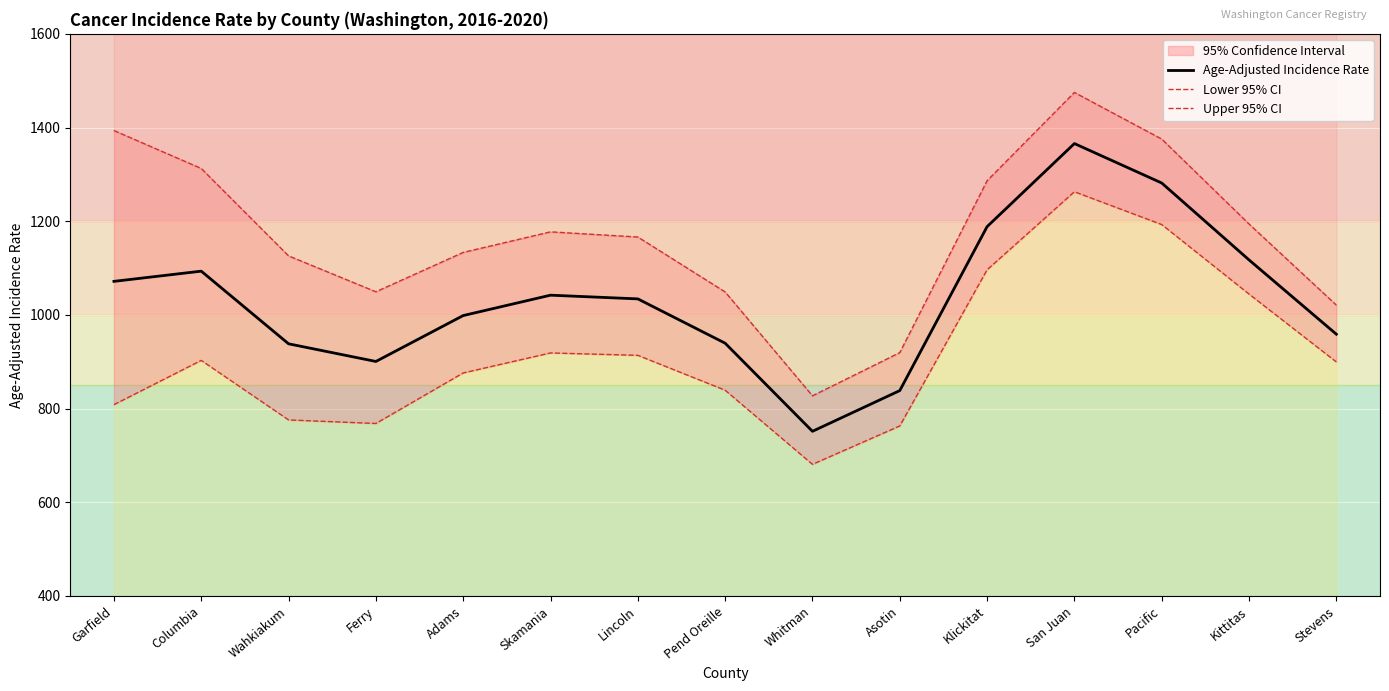

What is the difference between the maximum and second lowest values in the Upper 95% CI series?

555.4